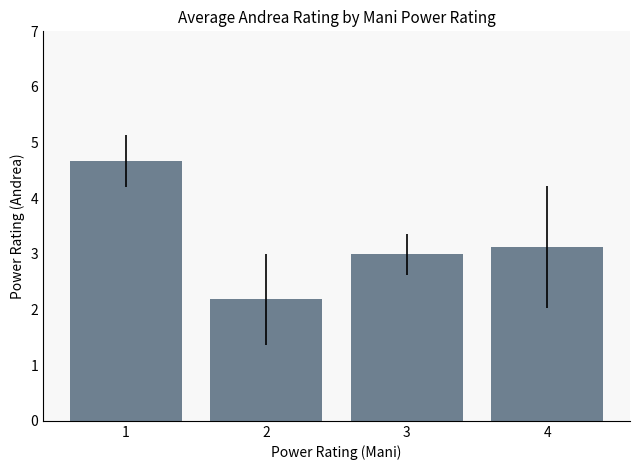

What is the change in value from 1 to 3?

-1.7